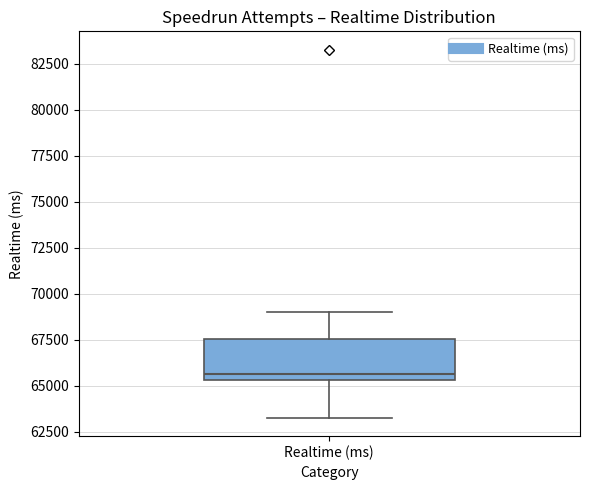

Read this box plot against the y-axis: the position of the median line, the range covered by the box, and the ends of both whiskers. The values are not printed on the chart, so give them approximately, as read against the axis.

median 65500 (just above the box's lower edge), box 65500 to 67500, whiskers 63500 to 69000